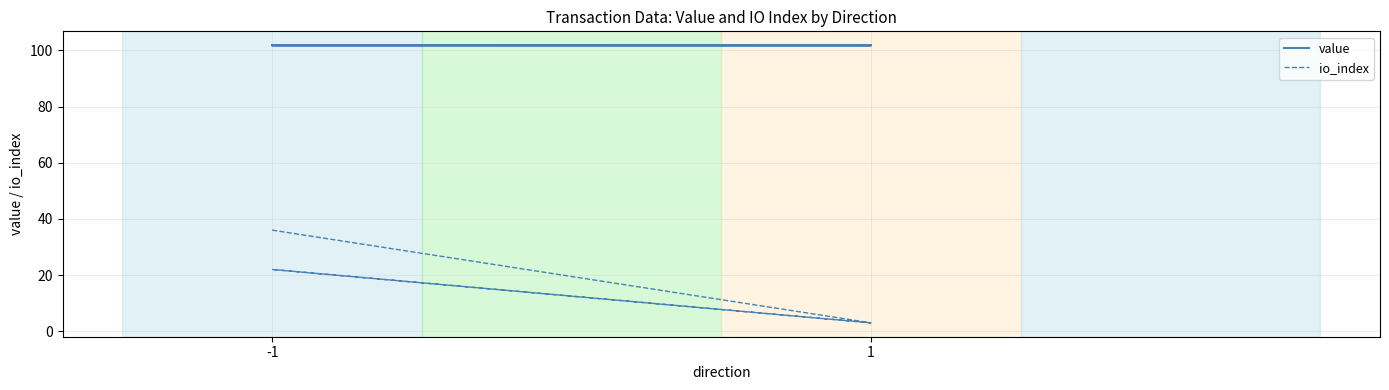

What is the value of the io_index point at the 1st from the left?

36.0